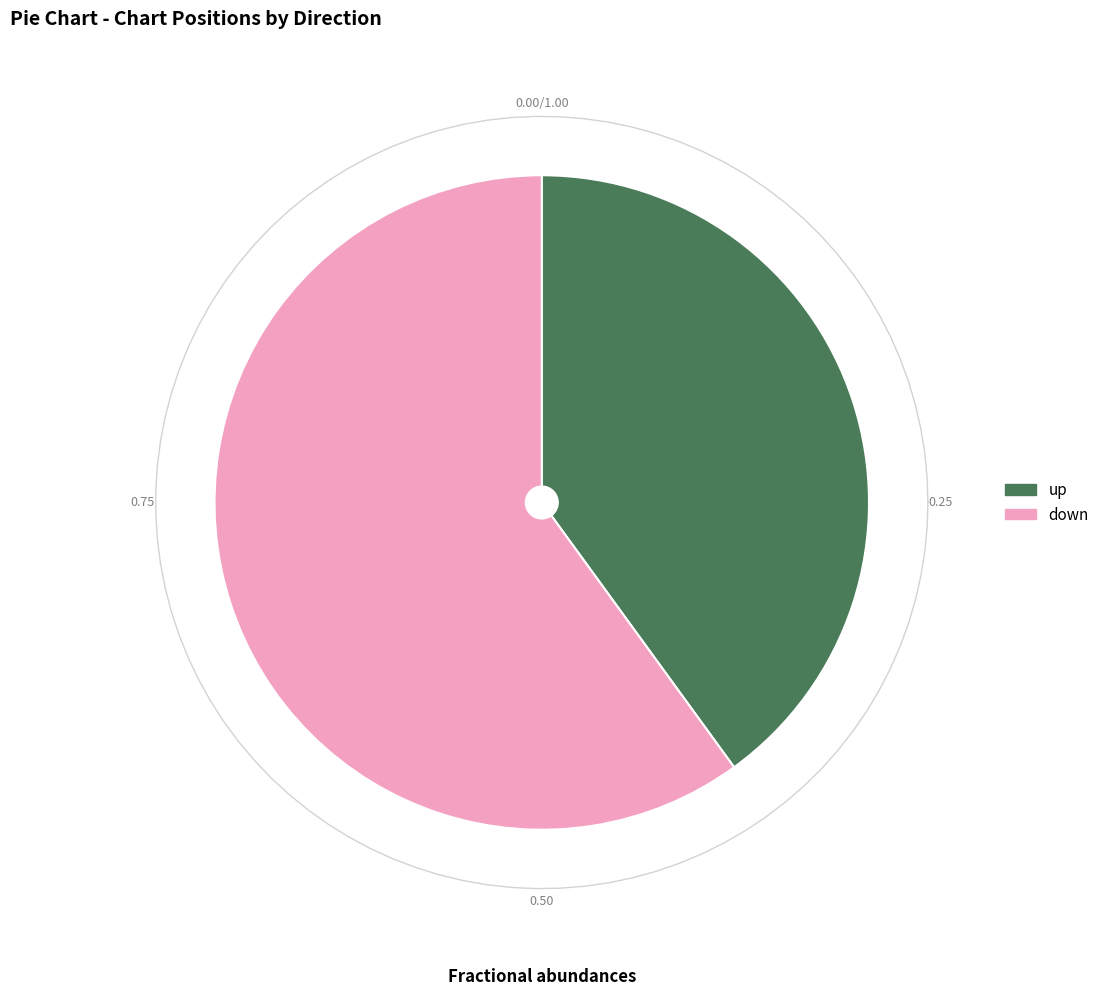

Which category has the smallest portion of the pie?

Up